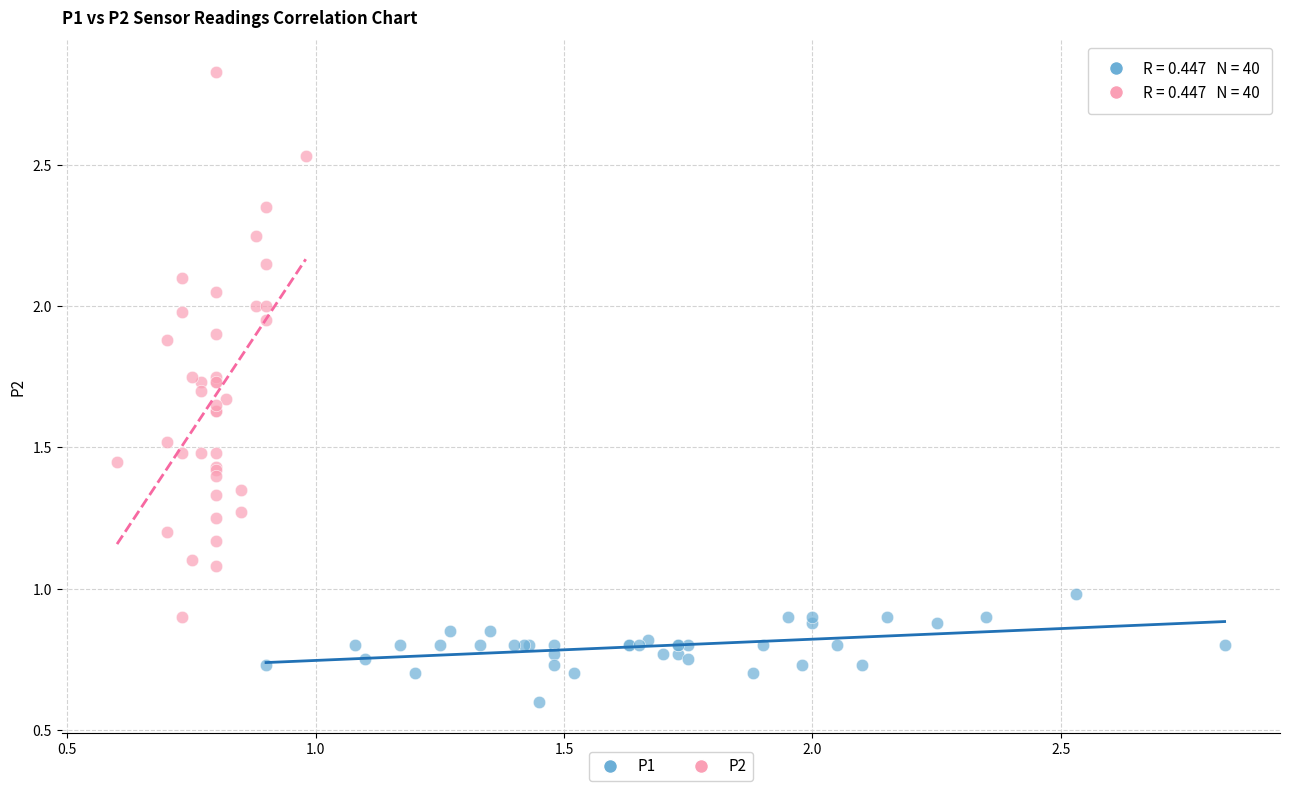

Which series contains the lowest Y value?

P1